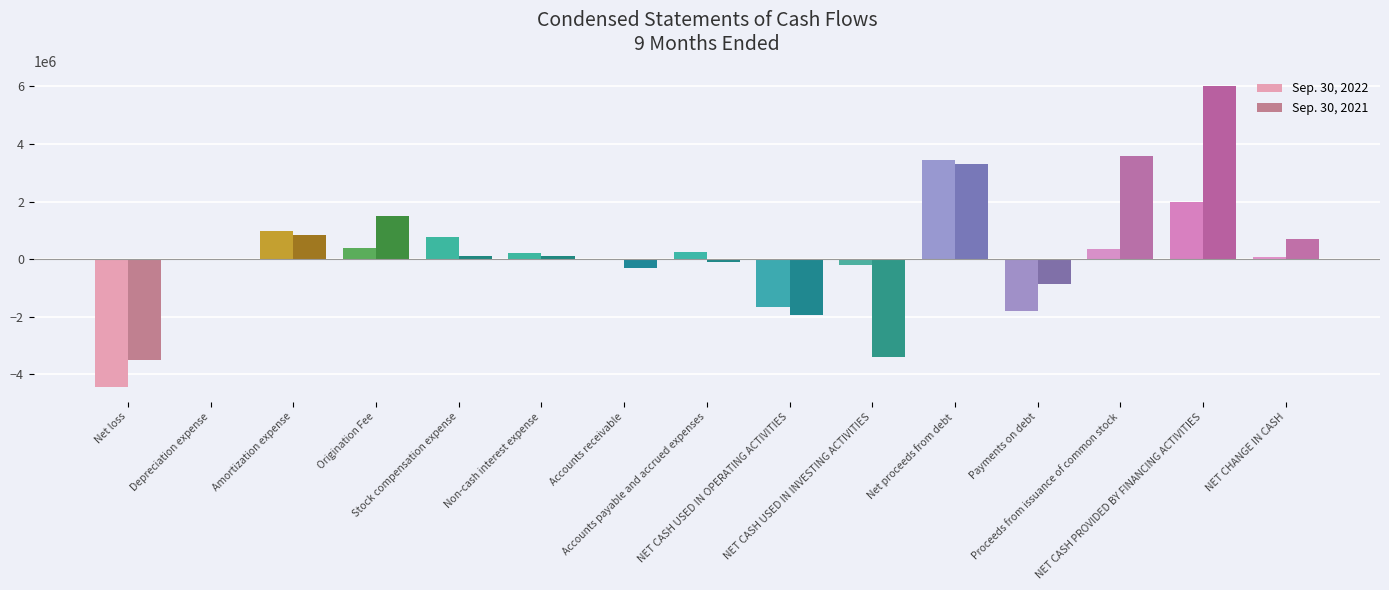

What is the maximum value shown in the chart?

6012557